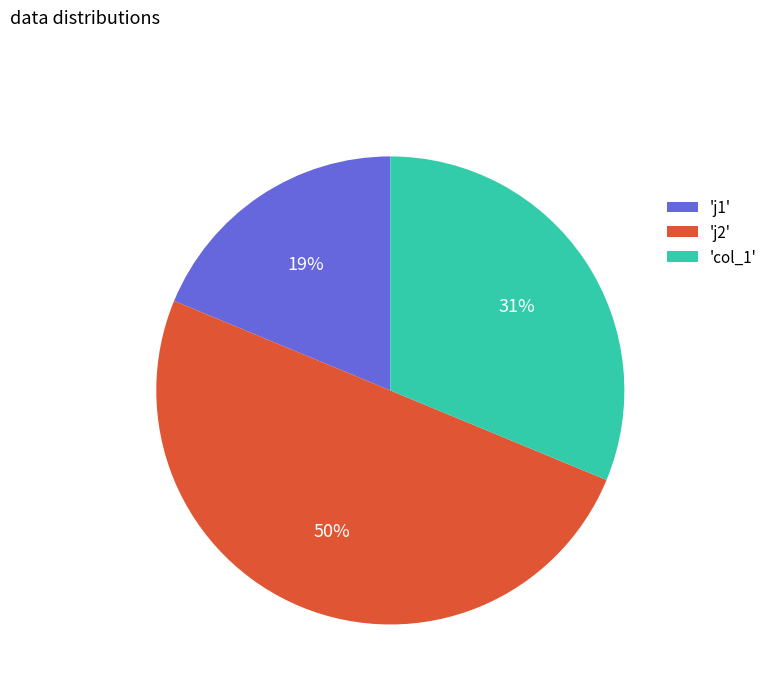

What is the largest slice in the pie chart?

'j2'